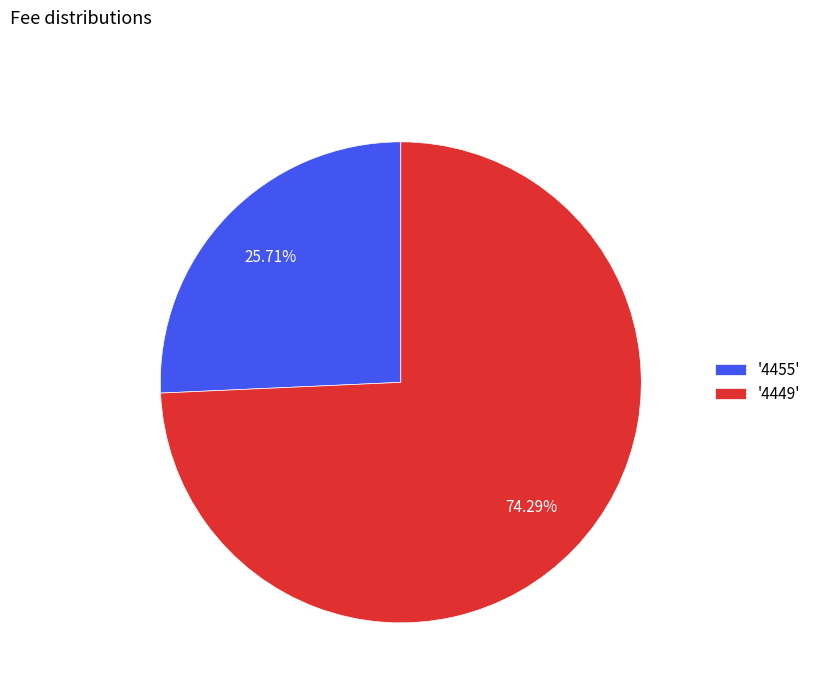

Does '4455' represent more than half of the total?

No